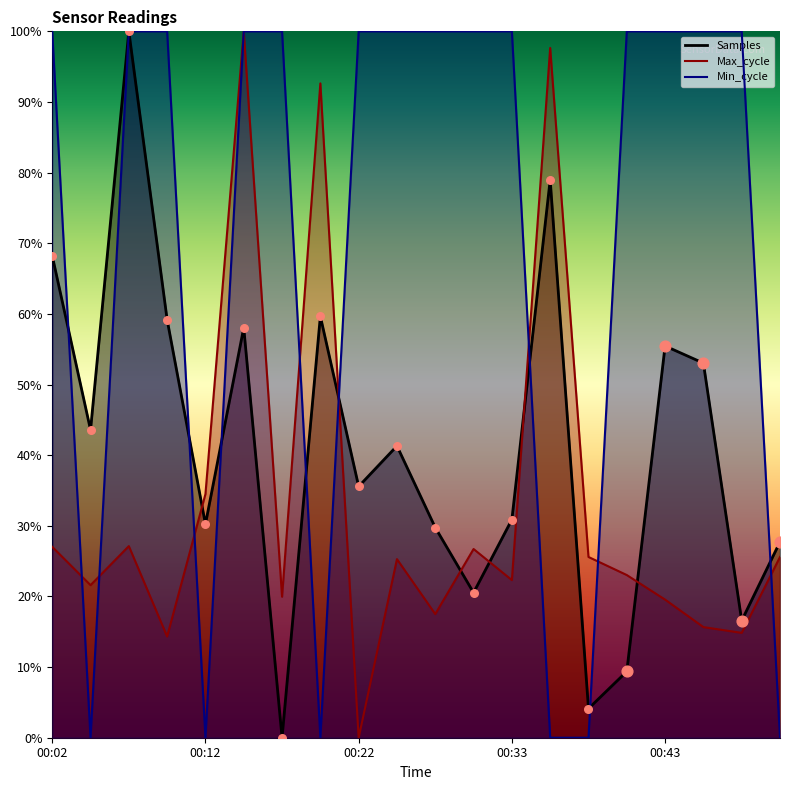

What is the total value across all series at 00:07?

2.3